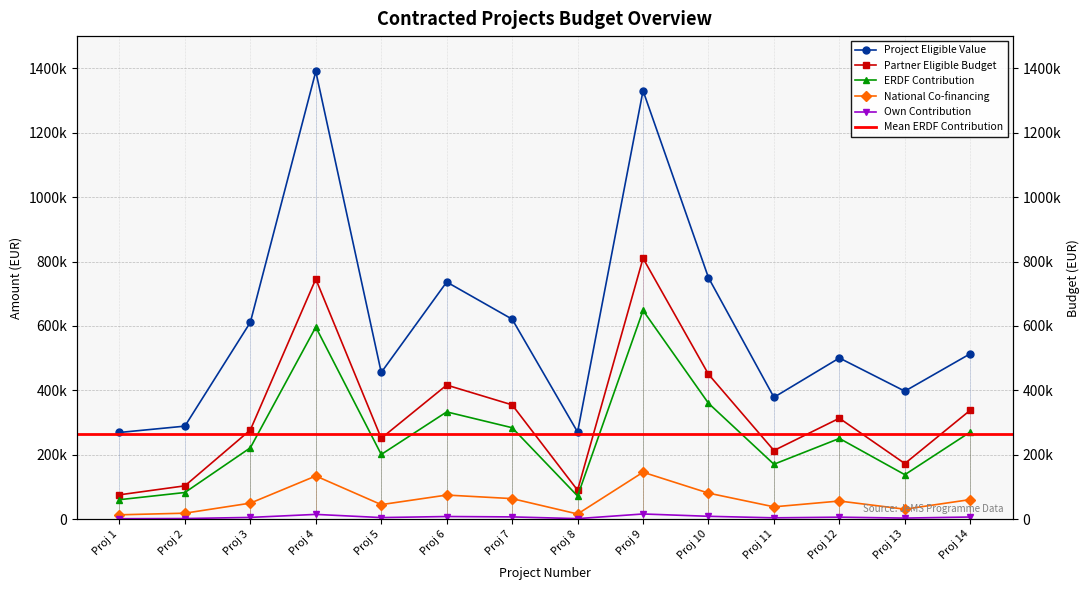

True or false: Partner Eligible Budget and Own Contribution intersect in this chart.

False